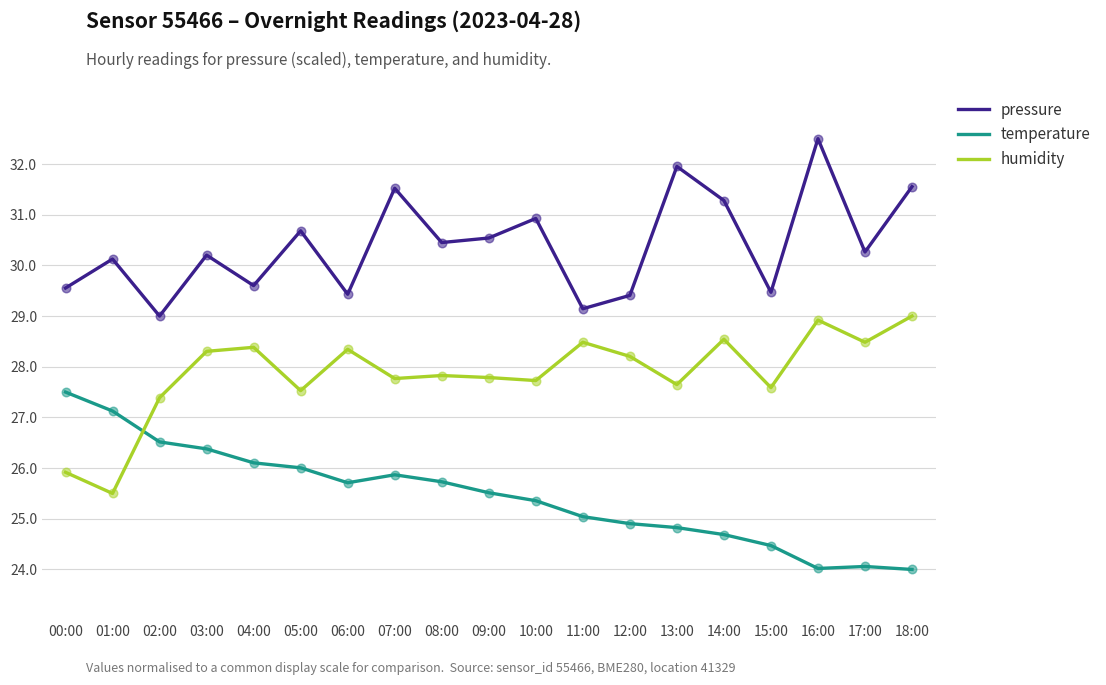

At how many categories does at least one series exceed 25?

19